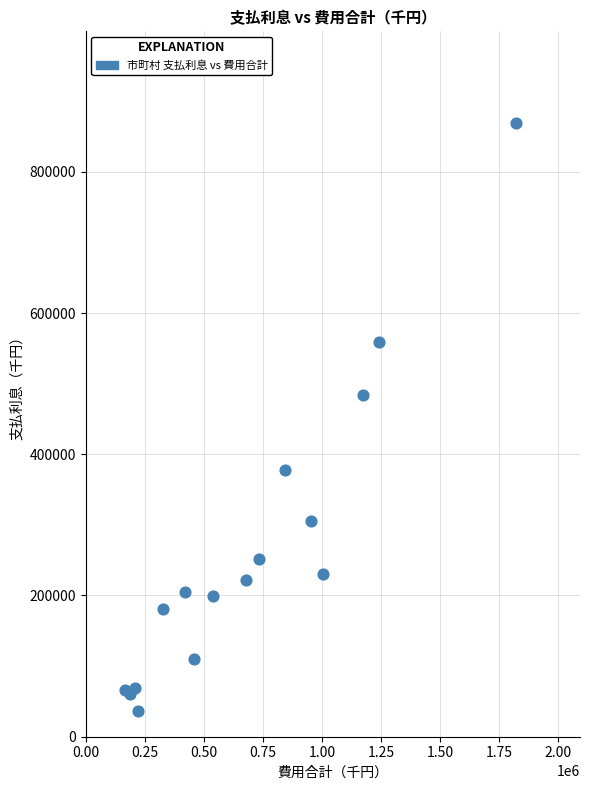

What Y value in the scatter plot is closest to 452375?

484574